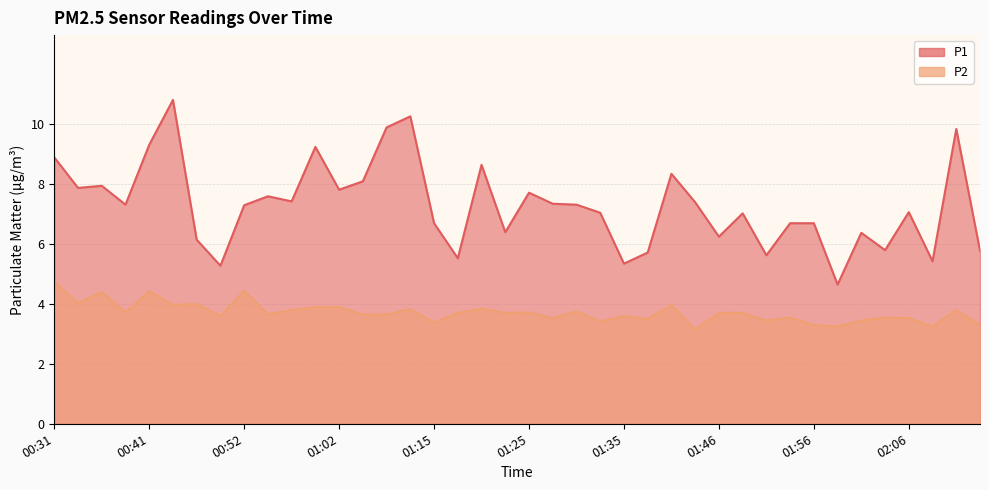

True or false: P2 and P1 intersect in this chart.

False